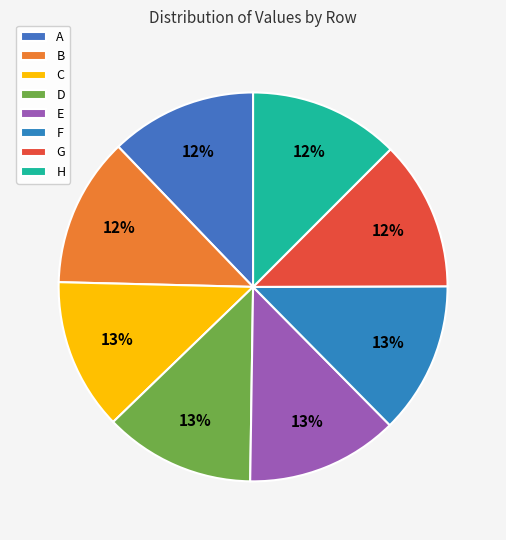

Is it true that C is 13% of the pie?

True